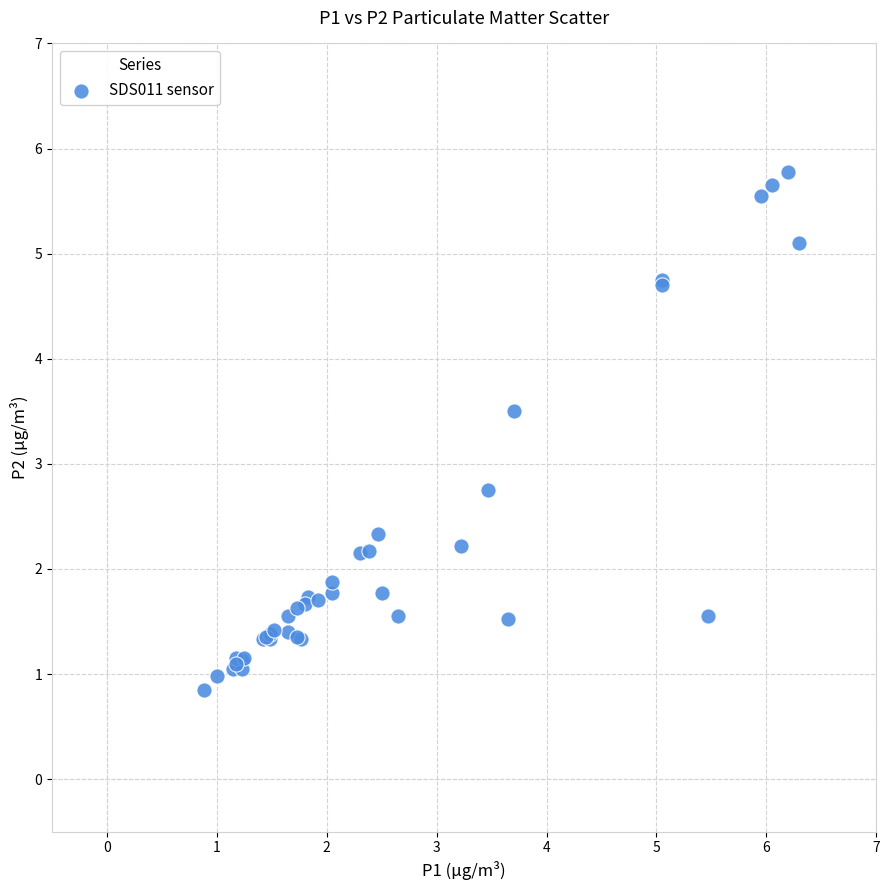

What Y value in the scatter plot is closest to 3?

2.8